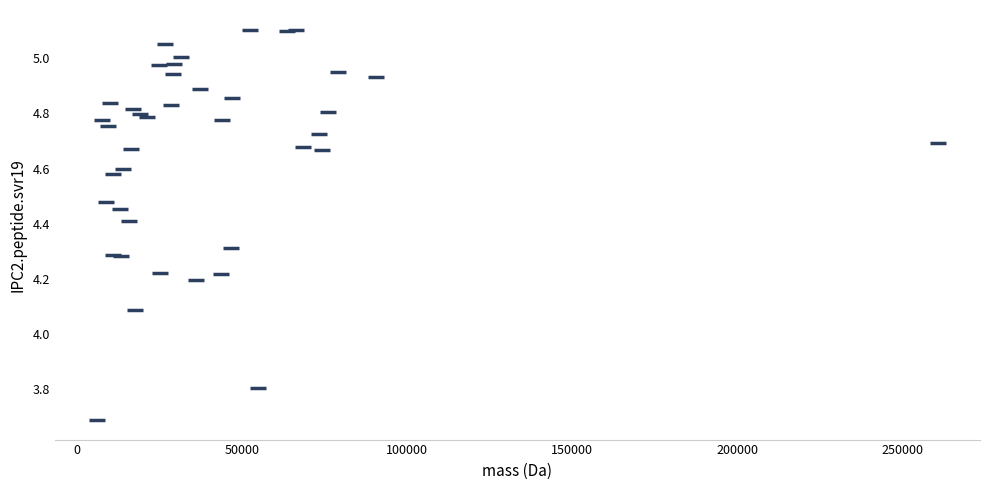

What Y value in the scatter plot is closest to 4?

4.1